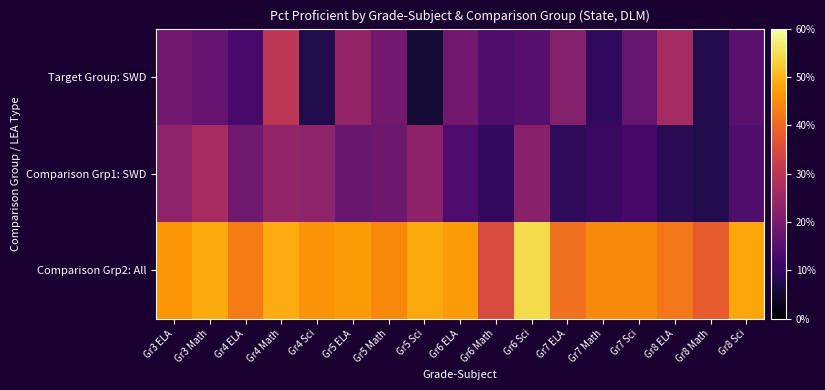

What is the total value across all series at Gr8 Sci?

0.8